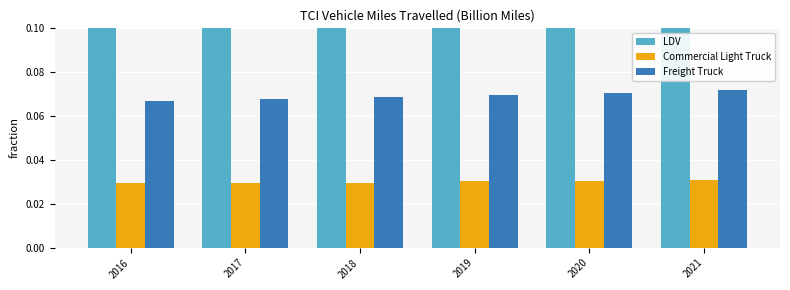

What are all the series names shown in the legend?

LDV, Commercial Light Truck, Freight Truck